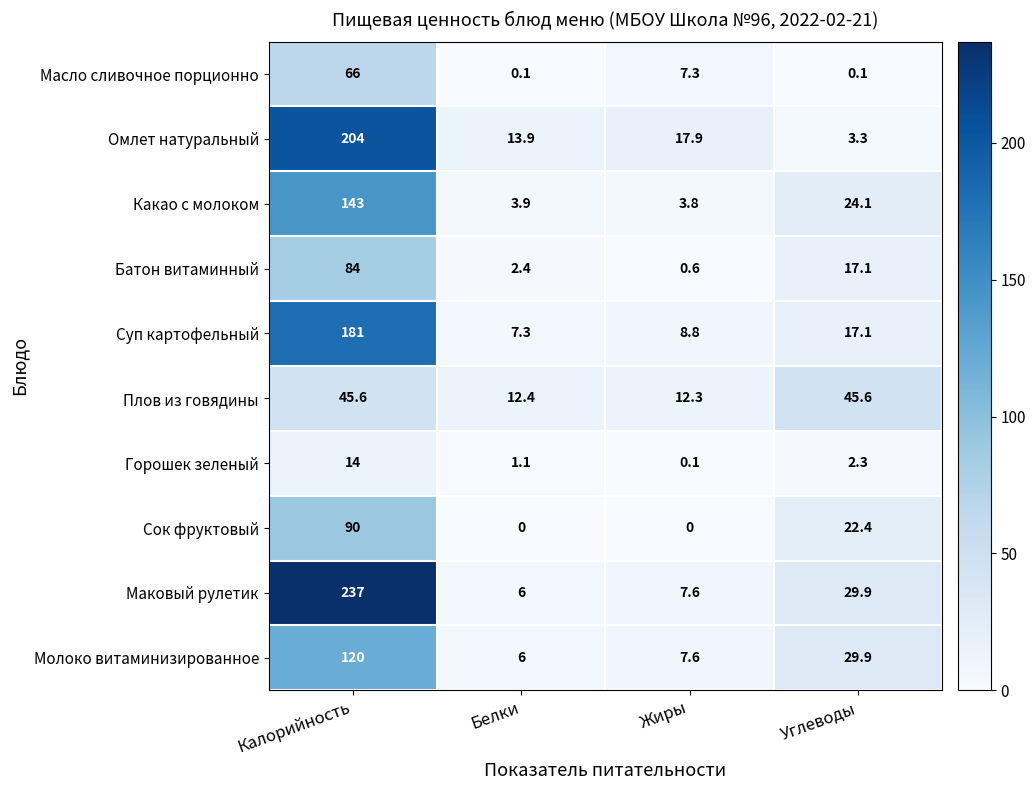

At how many categories does at least one series exceed 48?

1